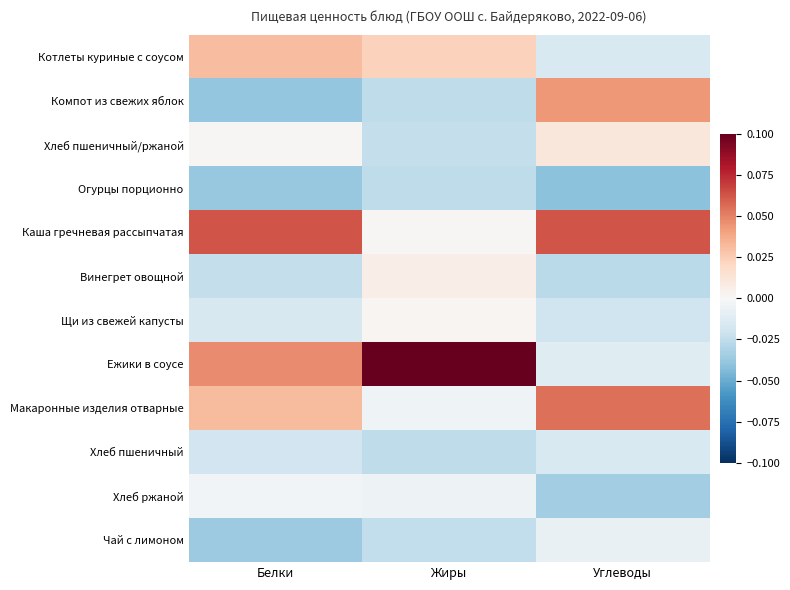

Reading left to right, extract all data points from this chart.

Котлеты куриные с соусом: Белки=0.0	Жиры=0.0	Углеводы=-0.0
Компот из свежих яблок: Белки=-0.0	Жиры=-0.0	Углеводы=0.0
Хлеб пшеничный/ржаной: Белки=0.0	Жиры=-0.0	Углеводы=0.0
Огурцы порционно: Белки=-0.0	Жиры=-0.0	Углеводы=-0.0
Каша гречневая рассыпчатая: Белки=0.1	Жиры=0.0	Углеводы=0.1
Винегрет овощной: Белки=-0.0	Жиры=0.0	Углеводы=-0.0
Щи из свежей капусты: Белки=-0.0	Жиры=0.0	Углеводы=-0.0
Ежики в соусе: Белки=0.0	Жиры=0.1	Углеводы=-0.0
Макаронные изделия отварные: Белки=0.0	Жиры=-0.0	Углеводы=0.1
Хлеб пшеничный: Белки=-0.0	Жиры=-0.0	Углеводы=-0.0
Хлеб ржаной: Белки=-0.0	Жиры=-0.0	Углеводы=-0.0
Чай с лимоном: Белки=-0.0	Жиры=-0.0	Углеводы=-0.0